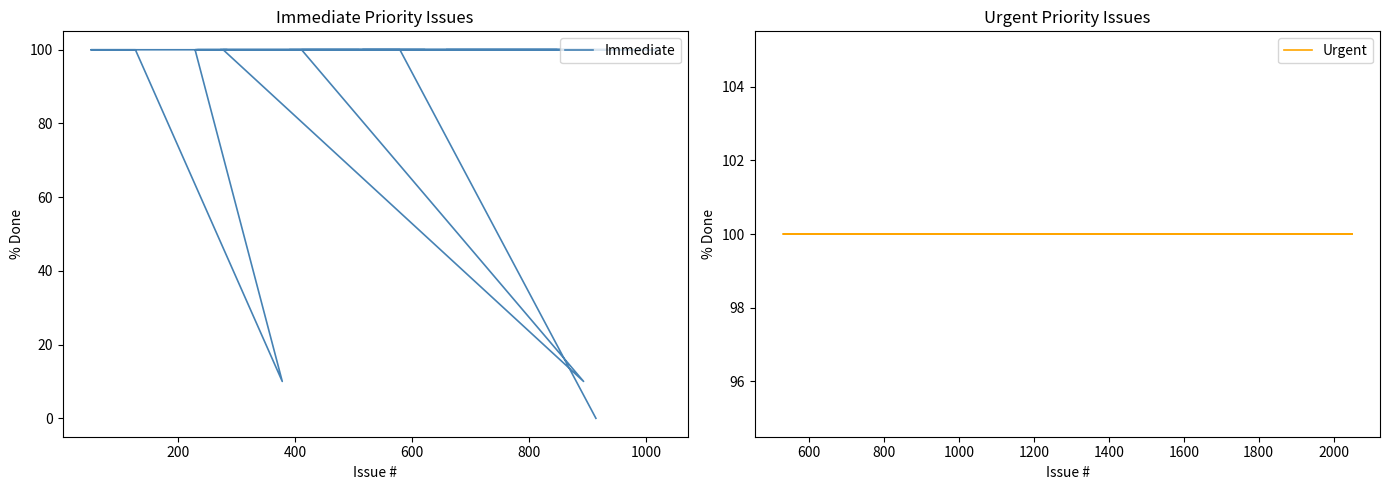

How many categories are shown in the chart?

32